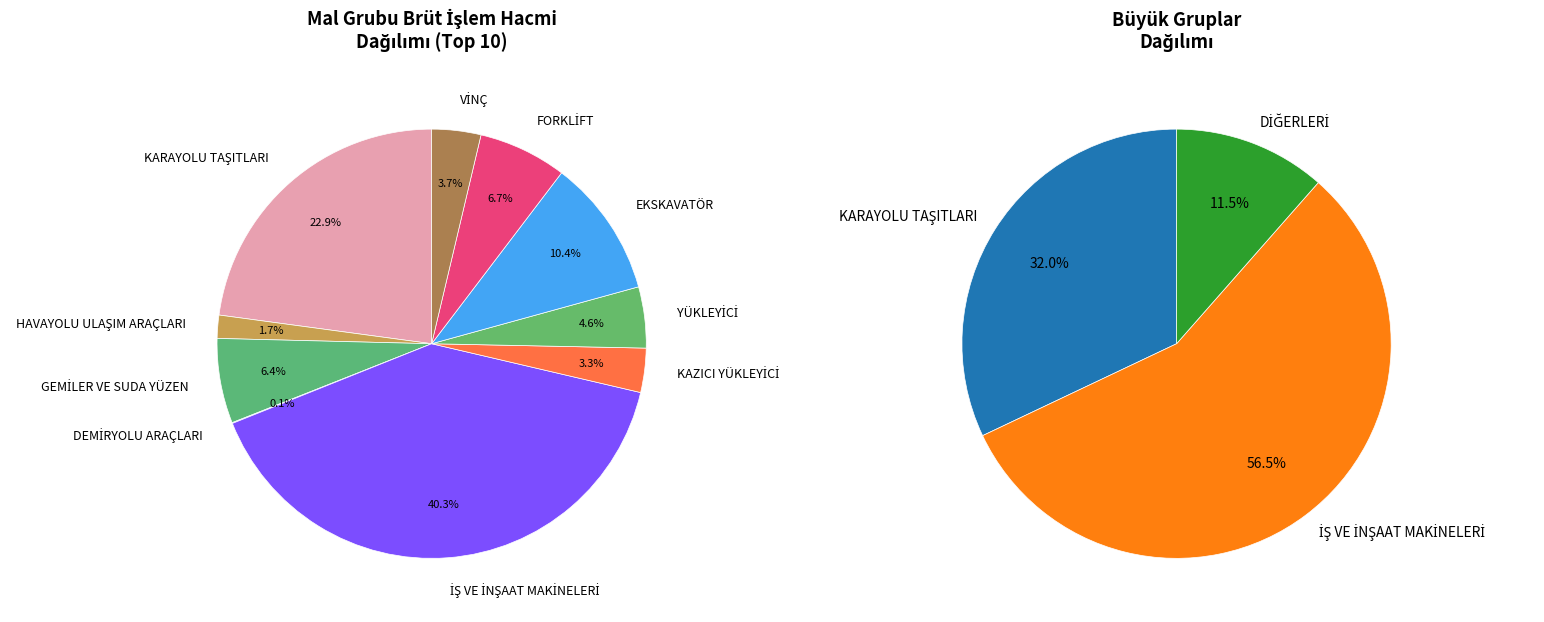

Is it true that DEMİRYOLU ARAÇLARI is 0% of the pie?

True